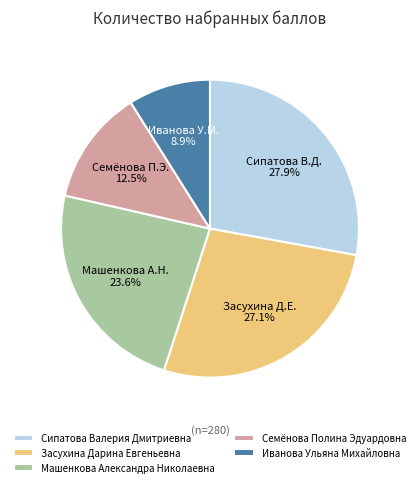

Is there any slice that represents more than half of the pie?

No